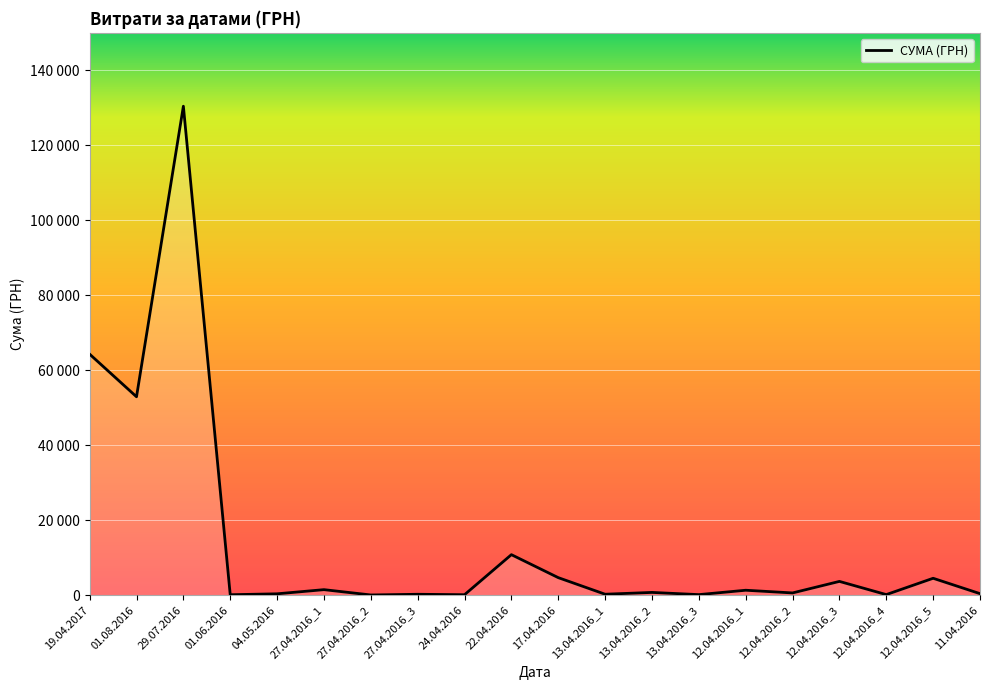

True or false: the data has more than 0 interior local peaks.

True